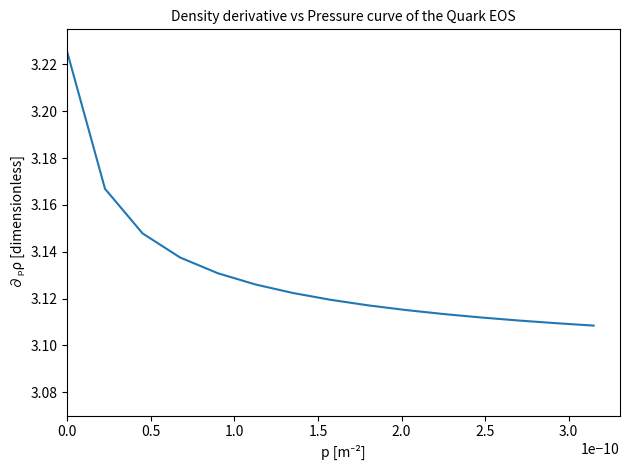

What is the greatest value displayed?

3.2